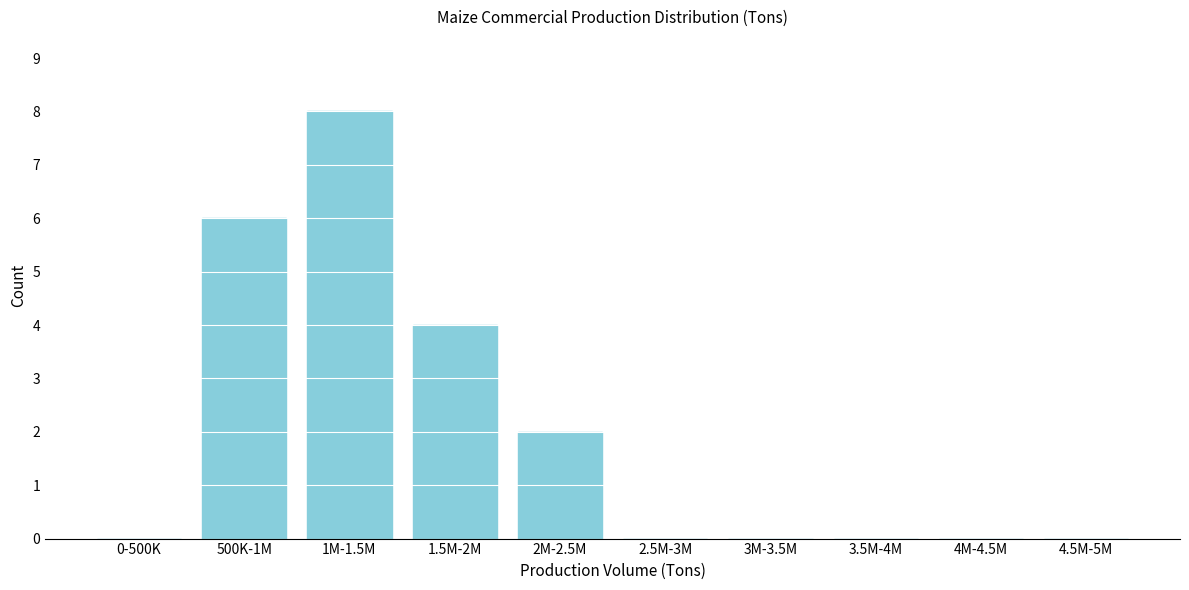

Reading left to right, transcribe all the data shown in this chart.

0-500K=0	500K-1M=6	1M-1.5M=8	1.5M-2M=4	2M-2.5M=2	2.5M-3M=0	3M-3.5M=0	3.5M-4M=0	4M-4.5M=0	4.5M-5M=0